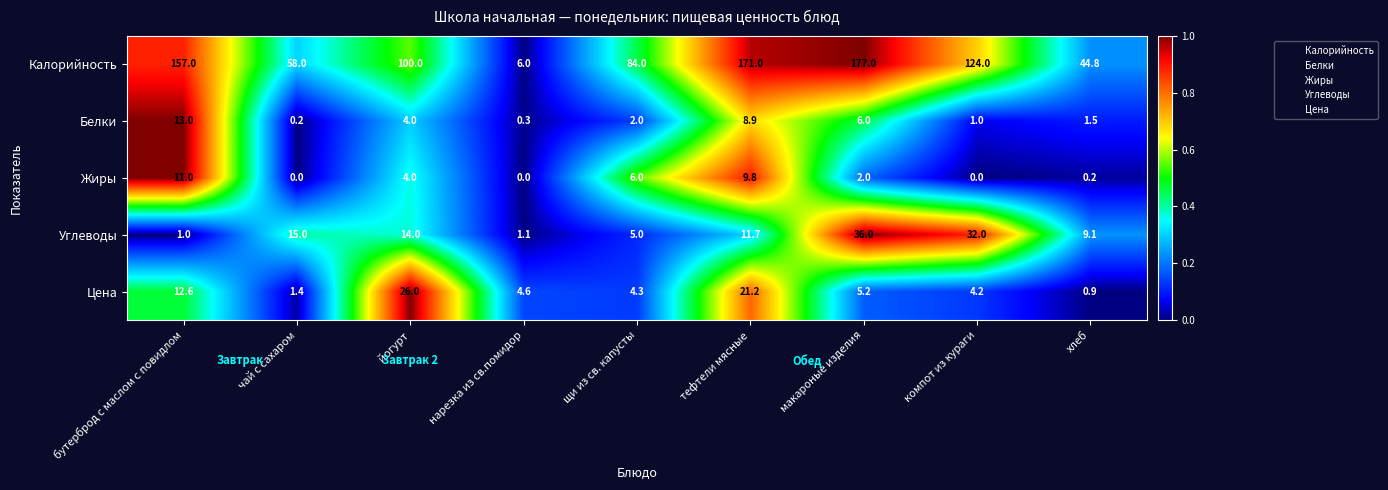

At чай с сахаром, list the series in order from largest to smallest.

Калорийность, Углеводы, Цена, Белки, Жиры